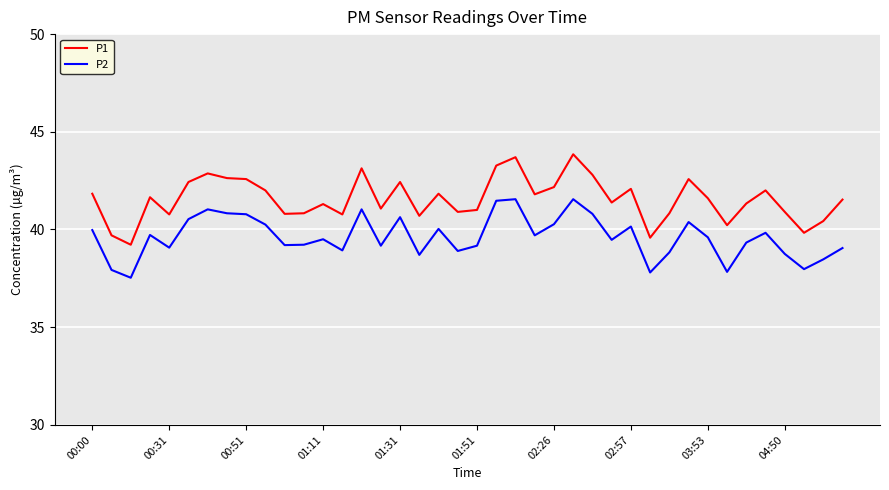

Rank the series by their average value, from lowest to highest.

P2, P1